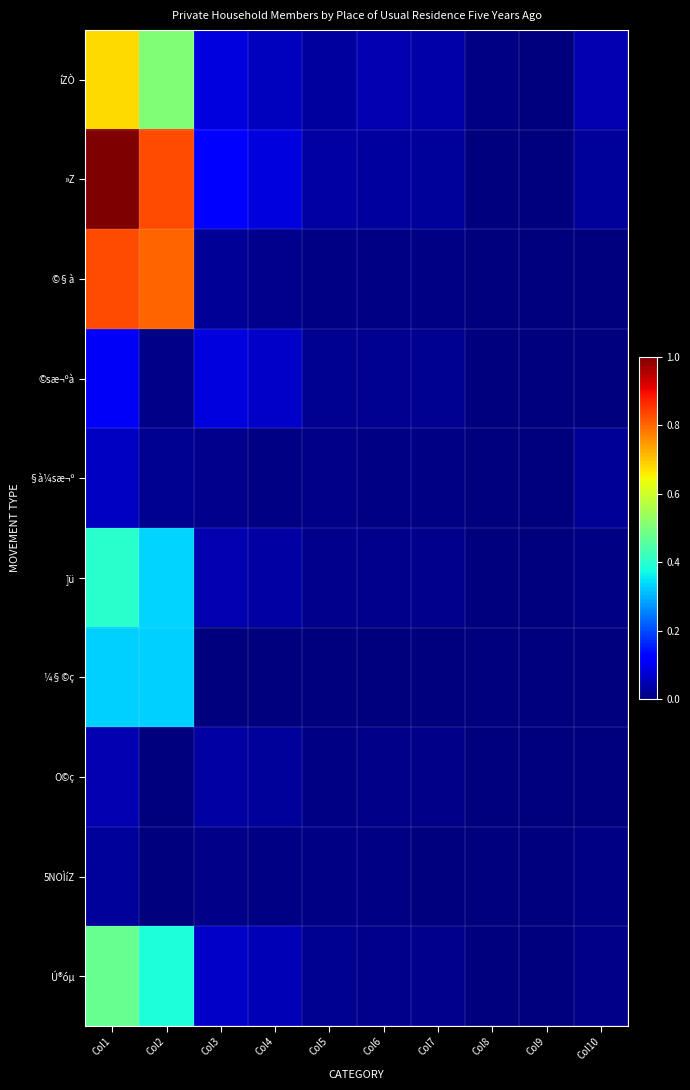

Rank the series at Col9 from highest to lowest value.

íZÒ, »Z, §à¼sæ¬º, Ú®óµ, ]ü, 5NOÌíZ, ©§à, ¼§©ç, ©sæ¬ºà, O©ç